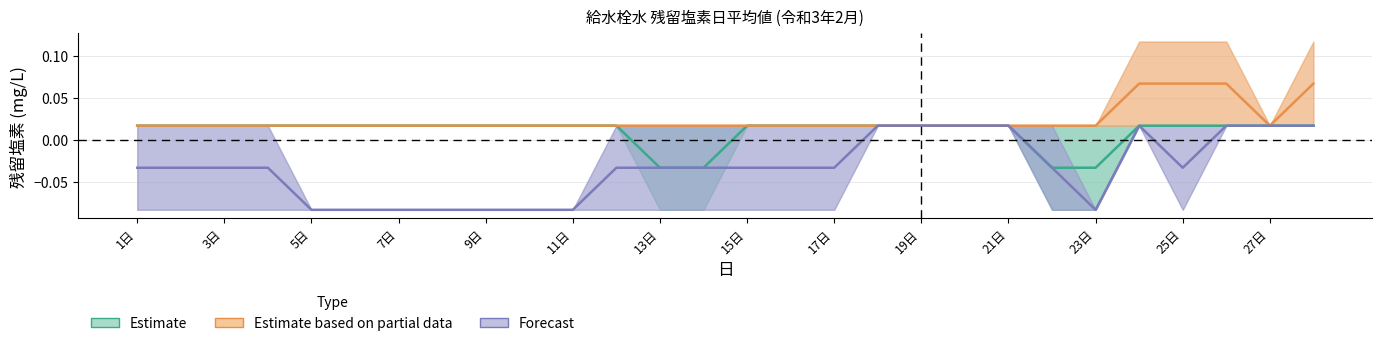

What are all the series names shown in the legend?

Estimate, Estimate based on partial data, Forecast